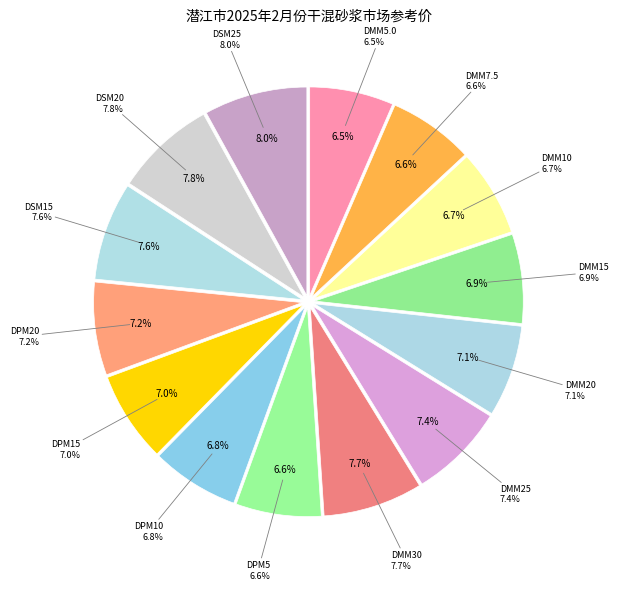

What percentage is the DPM15 slice, to the nearest percent?

7%